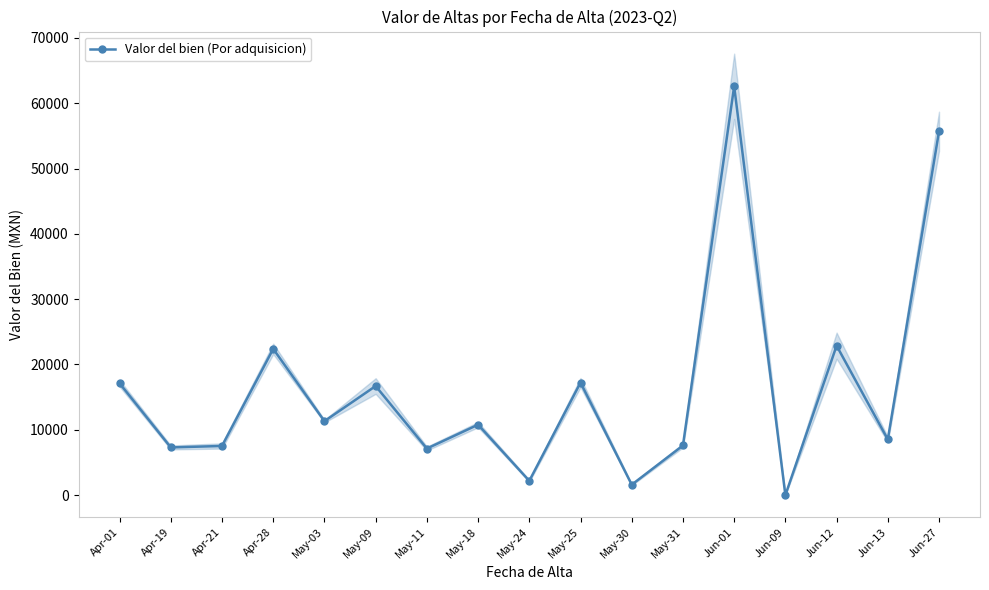

What is the value of the 2nd point from the left?

7304.4